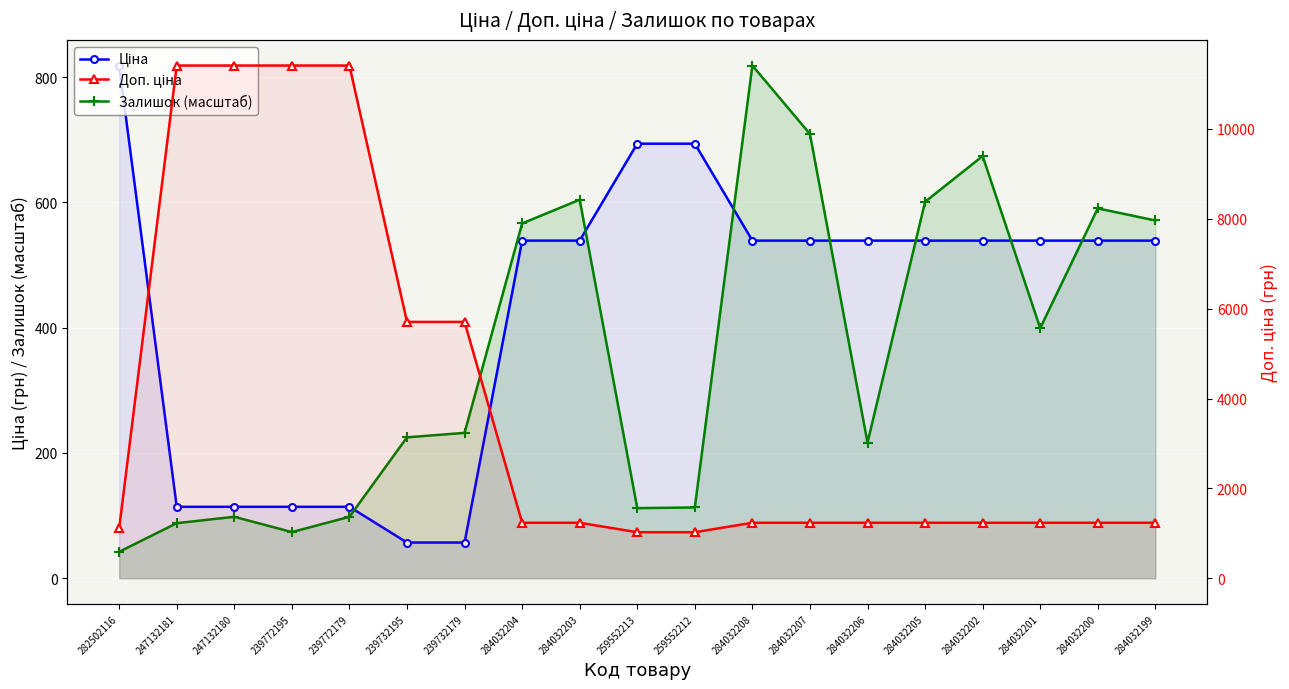

What position from the right is 247132180?

17